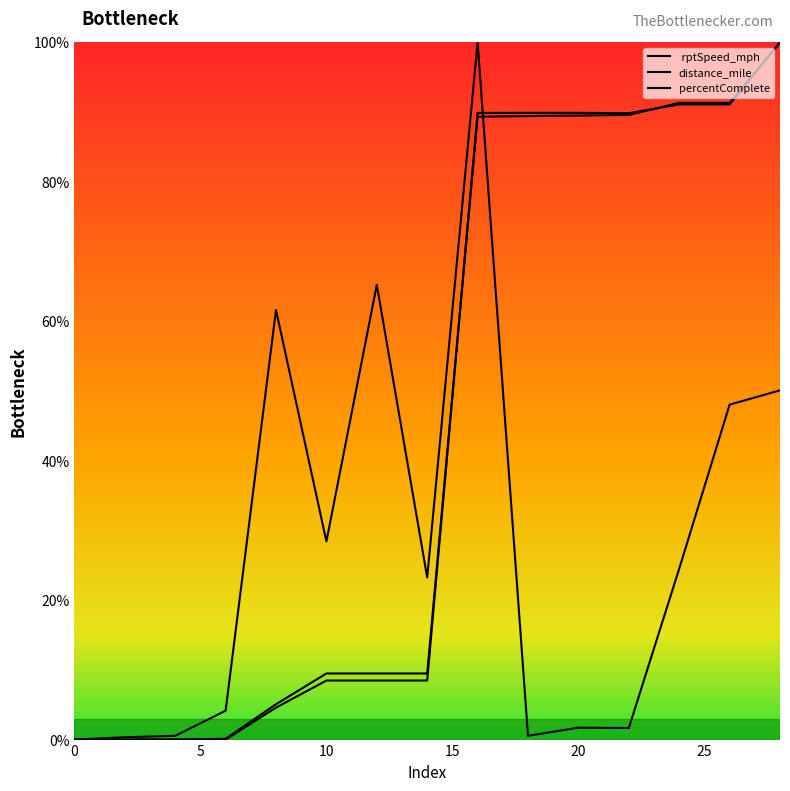

At which category is the sum across all series the highest?

16